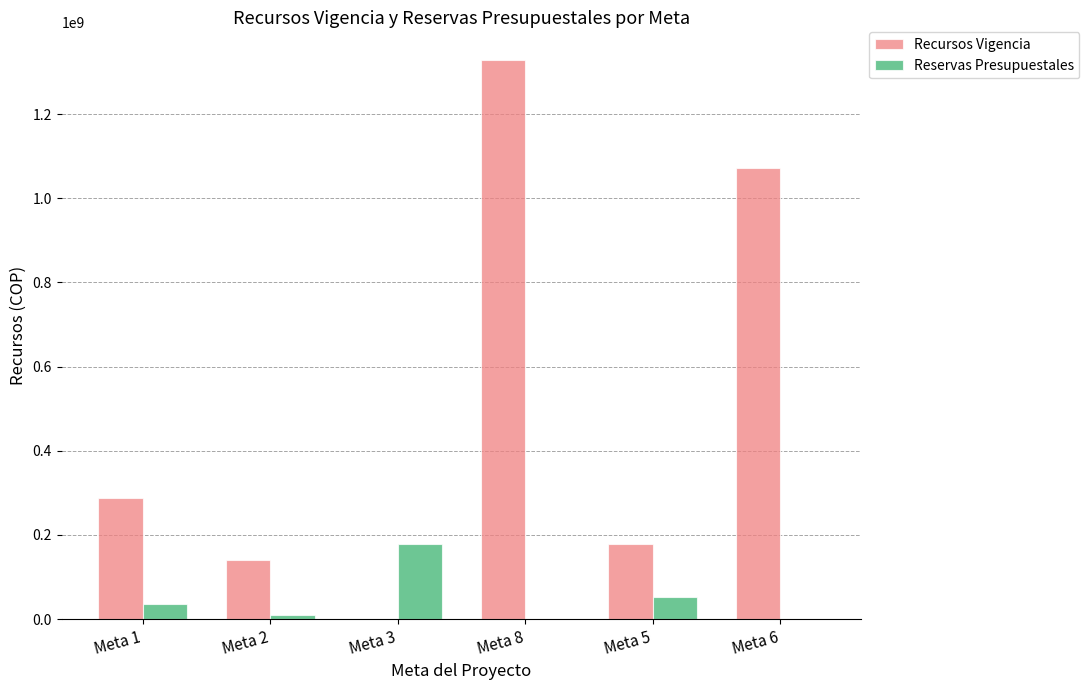

What value does the Recursos Vigencia series have at Meta 5, to the nearest 50?

179010000